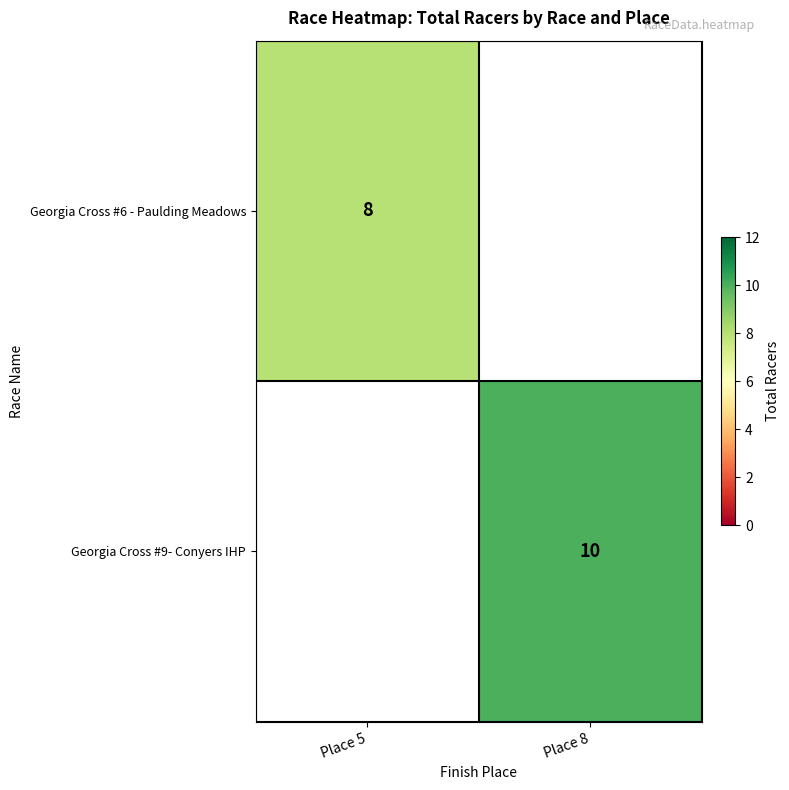

Is the value of Georgia Cross #6 - Paulding Meadows at Place 5 greater than the value of Georgia Cross #9- Conyers IHP at Place 8?

No